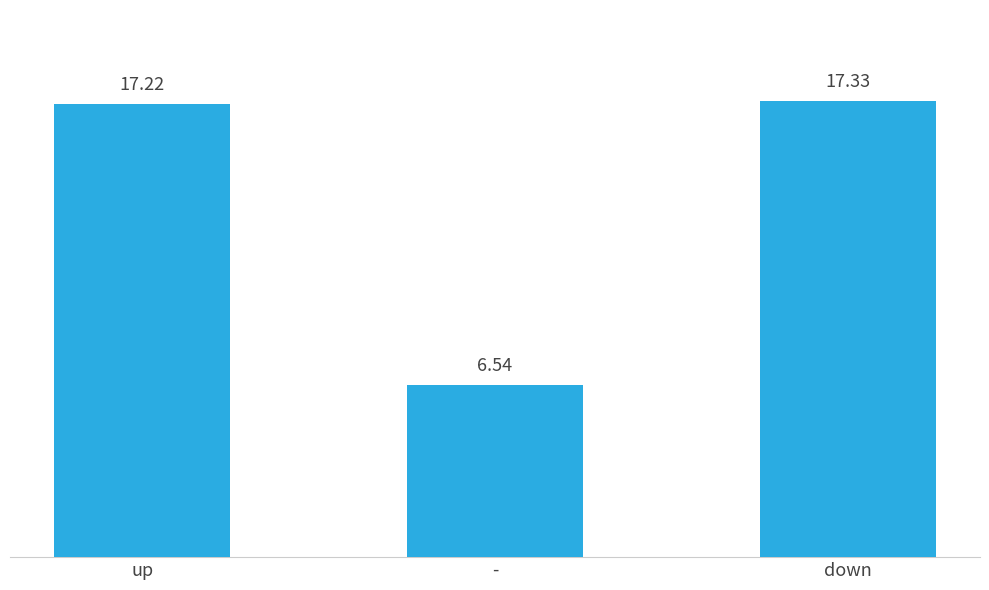

What is the difference between the maximum and minimum values?

10.8